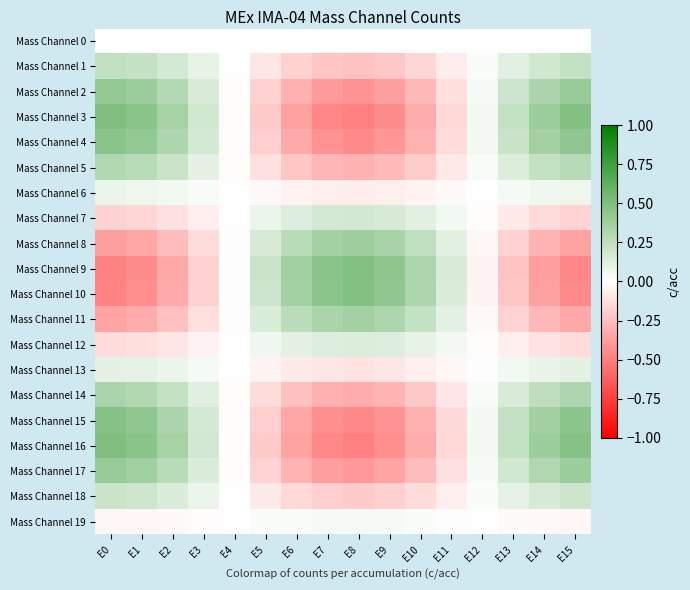

Reading right to left, what are all the values shown in this chart?

Mass Channel 0: E15=0.0	E14=0.0	E13=0.0	E12=0.0	E11=0.0	E10=0.0	E9=0.0	E8=0.0	E7=0.0	E6=0.0	E5=0.0	E4=0.0	E3=0.0	E2=0.0	E1=0.0	E0=0.0
Mass Channel 1: E15=0.2	E14=0.2	E13=0.1	E12=0.0	E11=-0.1	E10=-0.2	E9=-0.2	E8=-0.2	E7=-0.2	E6=-0.2	E5=-0.1	E4=-0.0	E3=0.1	E2=0.2	E1=0.2	E0=0.2
Mass Channel 2: E15=0.4	E14=0.3	E13=0.2	E12=0.0	E11=-0.1	E10=-0.3	E9=-0.4	E8=-0.4	E7=-0.4	E6=-0.3	E5=-0.2	E4=-0.0	E3=0.2	E2=0.3	E1=0.4	E0=0.4
Mass Channel 3: E15=0.5	E14=0.4	E13=0.2	E12=0.0	E11=-0.2	E10=-0.3	E9=-0.4	E8=-0.5	E7=-0.5	E6=-0.4	E5=-0.2	E4=-0.0	E3=0.2	E2=0.3	E1=0.5	E0=0.5
Mass Channel 4: E15=0.4	E14=0.4	E13=0.2	E12=0.0	E11=-0.1	E10=-0.3	E9=-0.4	E8=-0.5	E7=-0.4	E6=-0.3	E5=-0.2	E4=-0.0	E3=0.2	E2=0.3	E1=0.4	E0=0.5
Mass Channel 5: E15=0.3	E14=0.2	E13=0.1	E12=0.0	E11=-0.1	E10=-0.2	E9=-0.3	E8=-0.3	E7=-0.3	E6=-0.2	E5=-0.1	E4=-0.0	E3=0.1	E2=0.2	E1=0.3	E0=0.3
Mass Channel 6: E15=0.1	E14=0.1	E13=0.0	E12=0.0	E11=-0.0	E10=-0.0	E9=-0.1	E8=-0.1	E7=-0.1	E6=-0.1	E5=-0.0	E4=-0.0	E3=0.0	E2=0.0	E1=0.1	E0=0.1
Mass Channel 7: E15=-0.2	E14=-0.1	E13=-0.1	E12=-0.0	E11=0.1	E10=0.1	E9=0.2	E8=0.2	E7=0.2	E6=0.1	E5=0.1	E4=0.0	E3=-0.1	E2=-0.1	E1=-0.2	E0=-0.2
Mass Channel 8: E15=-0.4	E14=-0.3	E13=-0.2	E12=-0.0	E11=0.1	E10=0.2	E9=0.3	E8=0.4	E7=0.4	E6=0.3	E5=0.2	E4=0.0	E3=-0.1	E2=-0.3	E1=-0.3	E0=-0.4
Mass Channel 9: E15=-0.5	E14=-0.4	E13=-0.2	E12=-0.0	E11=0.2	E10=0.3	E9=0.4	E8=0.5	E7=0.5	E6=0.4	E5=0.2	E4=0.0	E3=-0.2	E2=-0.3	E1=-0.5	E0=-0.5
Mass Channel 10: E15=-0.5	E14=-0.4	E13=-0.2	E12=-0.0	E11=0.1	E10=0.3	E9=0.4	E8=0.5	E7=0.5	E6=0.4	E5=0.2	E4=0.0	E3=-0.2	E2=-0.3	E1=-0.4	E0=-0.5
Mass Channel 11: E15=-0.3	E14=-0.3	E13=-0.2	E12=-0.0	E11=0.1	E10=0.2	E9=0.3	E8=0.4	E7=0.3	E6=0.3	E5=0.1	E4=0.0	E3=-0.1	E2=-0.2	E1=-0.3	E0=-0.4
Mass Channel 12: E15=-0.1	E14=-0.1	E13=-0.1	E12=-0.0	E11=0.0	E10=0.1	E9=0.1	E8=0.1	E7=0.1	E6=0.1	E5=0.1	E4=0.0	E3=-0.1	E2=-0.1	E1=-0.1	E0=-0.1
Mass Channel 13: E15=0.1	E14=0.1	E13=0.1	E12=0.0	E11=-0.0	E10=-0.1	E9=-0.1	E8=-0.1	E7=-0.1	E6=-0.1	E5=-0.0	E4=-0.0	E3=0.0	E2=0.1	E1=0.1	E0=0.1
Mass Channel 14: E15=0.3	E14=0.3	E13=0.2	E12=0.0	E11=-0.1	E10=-0.2	E9=-0.3	E8=-0.3	E7=-0.3	E6=-0.2	E5=-0.1	E4=-0.0	E3=0.1	E2=0.2	E1=0.3	E0=0.3
Mass Channel 15: E15=0.5	E14=0.4	E13=0.2	E12=0.0	E11=-0.1	E10=-0.3	E9=-0.4	E8=-0.5	E7=-0.4	E6=-0.3	E5=-0.2	E4=-0.0	E3=0.2	E2=0.3	E1=0.4	E0=0.5
Mass Channel 16: E15=0.5	E14=0.4	E13=0.2	E12=0.0	E11=-0.2	E10=-0.3	E9=-0.4	E8=-0.5	E7=-0.5	E6=-0.4	E5=-0.2	E4=-0.0	E3=0.2	E2=0.3	E1=0.5	E0=0.5
Mass Channel 17: E15=0.4	E14=0.3	E13=0.2	E12=0.0	E11=-0.1	E10=-0.3	E9=-0.4	E8=-0.4	E7=-0.4	E6=-0.3	E5=-0.2	E4=-0.0	E3=0.1	E2=0.3	E1=0.4	E0=0.4
Mass Channel 18: E15=0.2	E14=0.2	E13=0.1	E12=0.0	E11=-0.1	E10=-0.1	E9=-0.2	E8=-0.2	E7=-0.2	E6=-0.2	E5=-0.1	E4=-0.0	E3=0.1	E2=0.1	E1=0.2	E0=0.2
Mass Channel 19: E15=-0.0	E14=-0.0	E13=-0.0	E12=-0.0	E11=0.0	E10=0.0	E9=0.0	E8=0.0	E7=0.0	E6=0.0	E5=0.0	E4=0.0	E3=-0.0	E2=-0.0	E1=-0.0	E0=-0.0